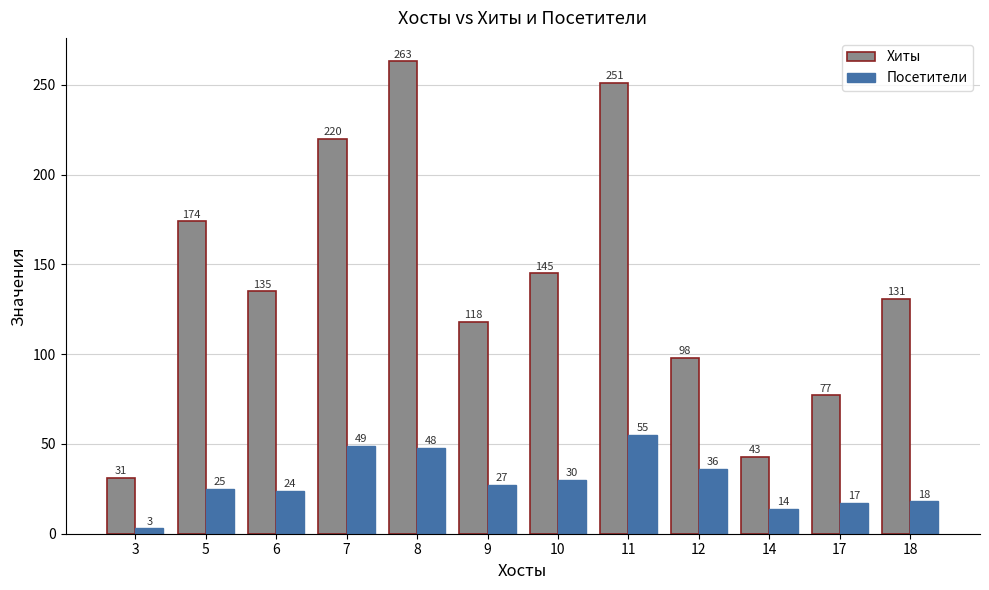

List the labels in order of Посетители value, smallest first.

3, 14, 17, 18, 6, 5, 9, 10, 12, 8, 7, 11